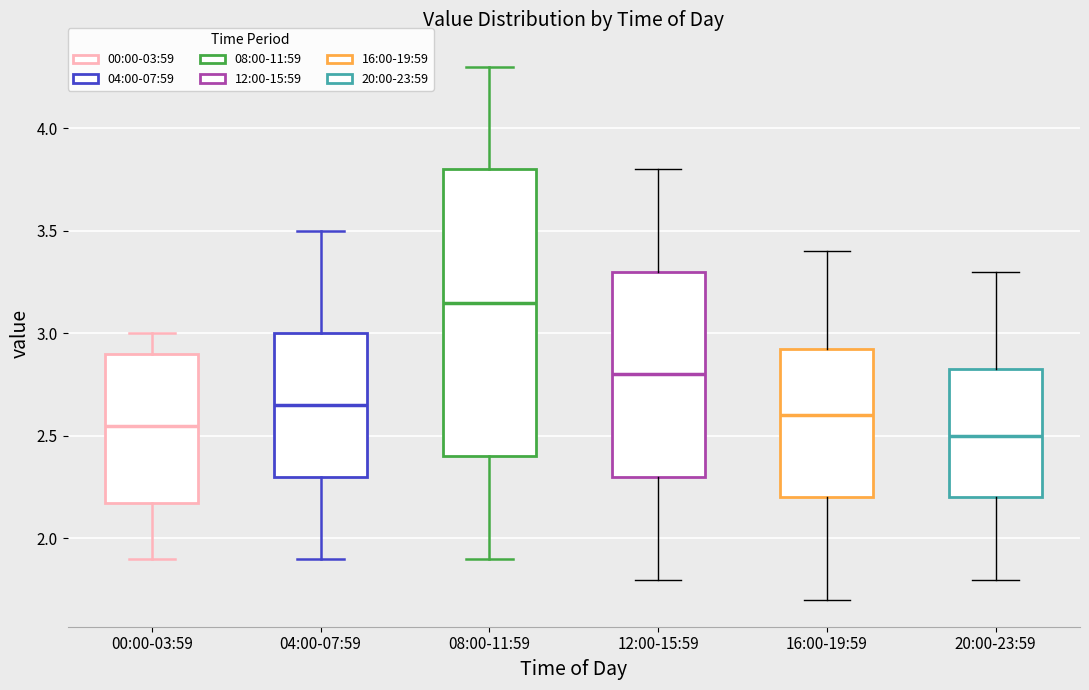

Reading left to right, read every box against the y-axis: the position of its median line, the range the box covers, and the ends of its whiskers. The values are not printed on the chart, so give them approximately, as read against the axis.

00:00-03:59: median 2.55, box 2.20 to 2.90, whiskers 1.90 to 3.00
04:00-07:59: median 2.65, box 2.30 to 3.00, whiskers 1.90 to 3.50
08:00-11:59: median 3.15, box 2.40 to 3.80, whiskers 1.90 to 4.30
12:00-15:59: median 2.80, box 2.30 to 3.30, whiskers 1.80 to 3.80
16:00-19:59: median 2.60, box 2.20 to 2.95, whiskers 1.70 to 3.40
20:00-23:59: median 2.50, box 2.20 to 2.85, whiskers 1.80 to 3.30